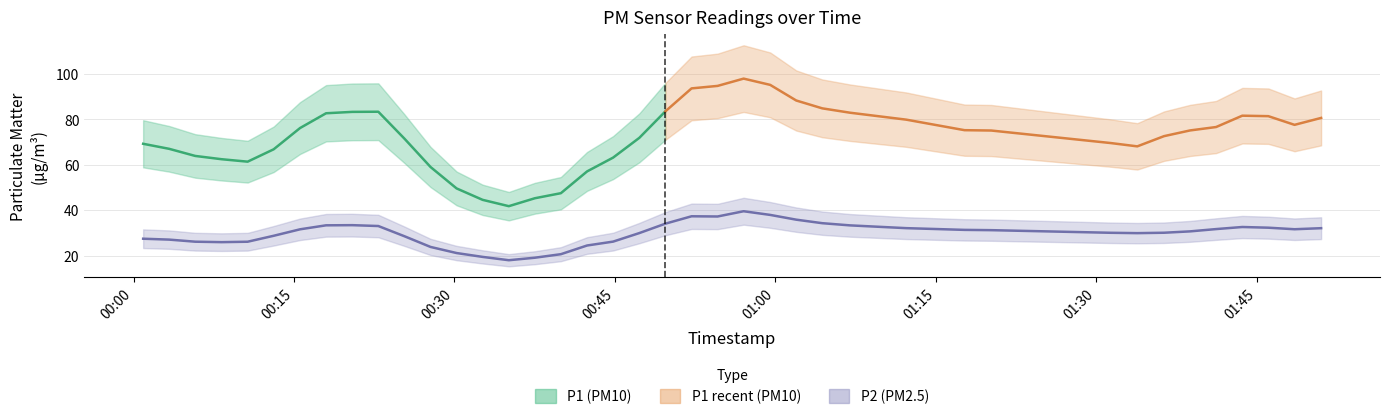

At 18, list the series in order from largest to smallest.

P1, P2